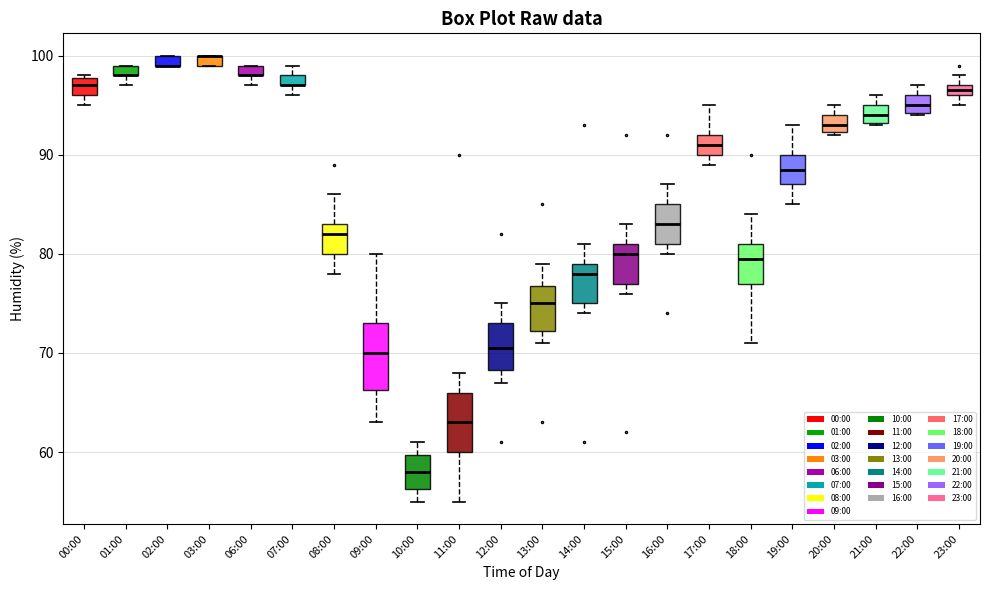

Where is the lower edge of the box for 13:00 on the y-axis? The values are not printed on the chart, so give them approximately, as read against the axis.

72